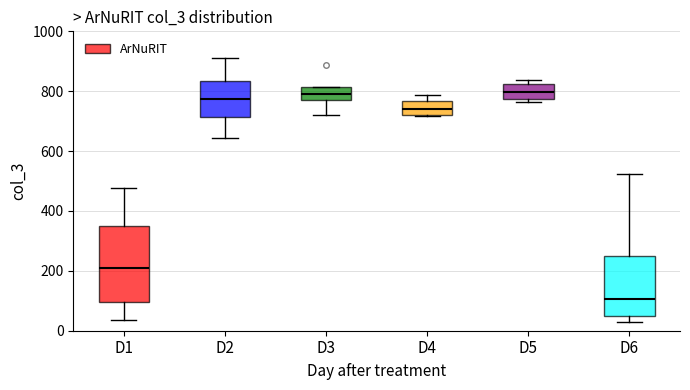

Which box is the tallest, from its lower edge to its upper edge?

D1